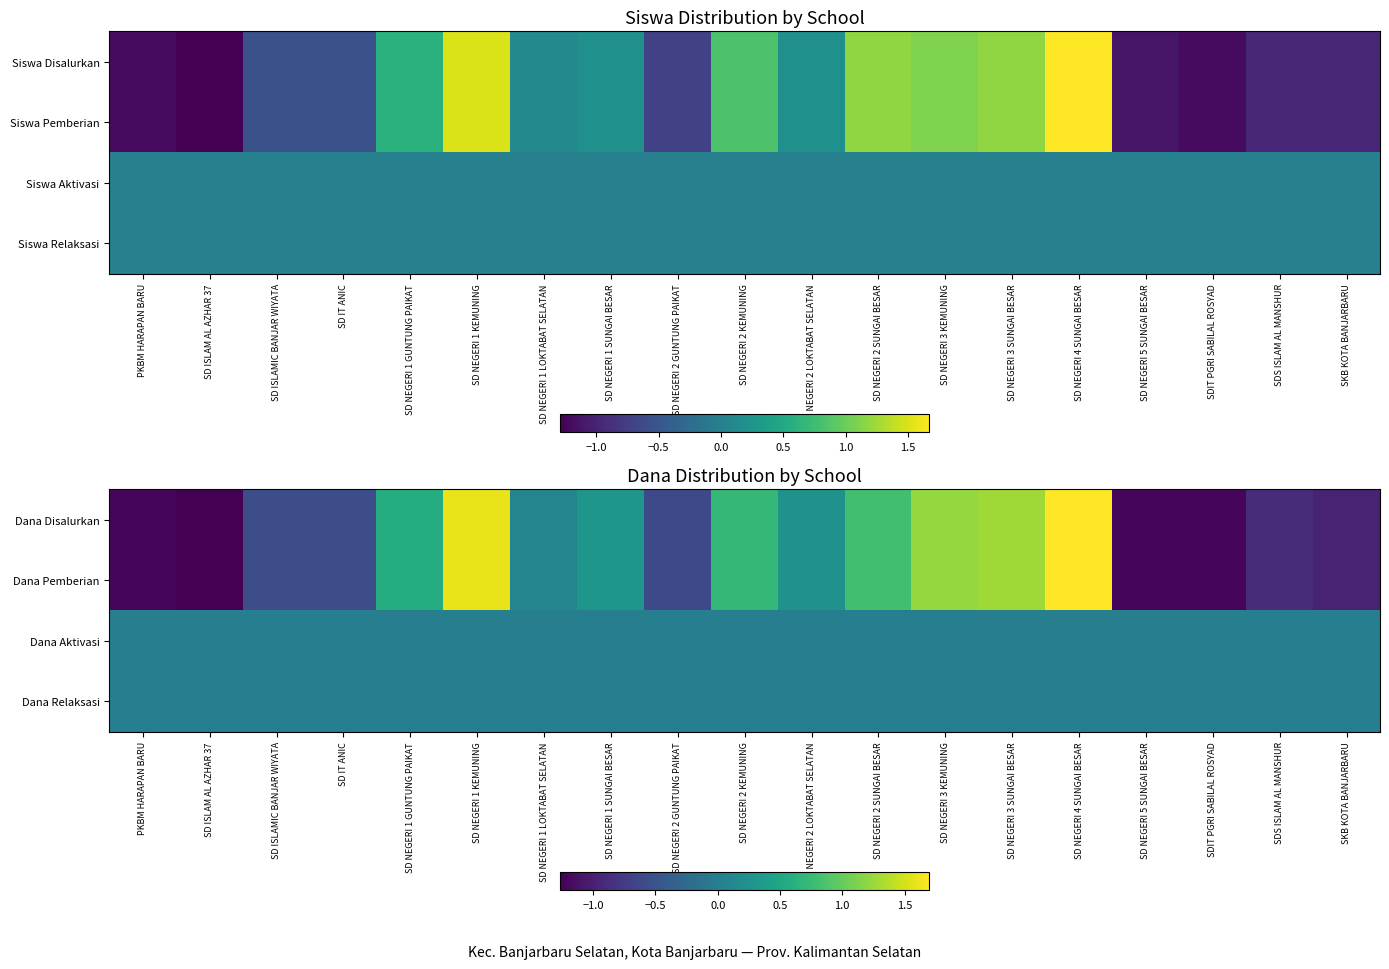

Is it true that Dana Pemberian equals -0.5 at SD NEGERI 5 SUNGAI BESAR?

False